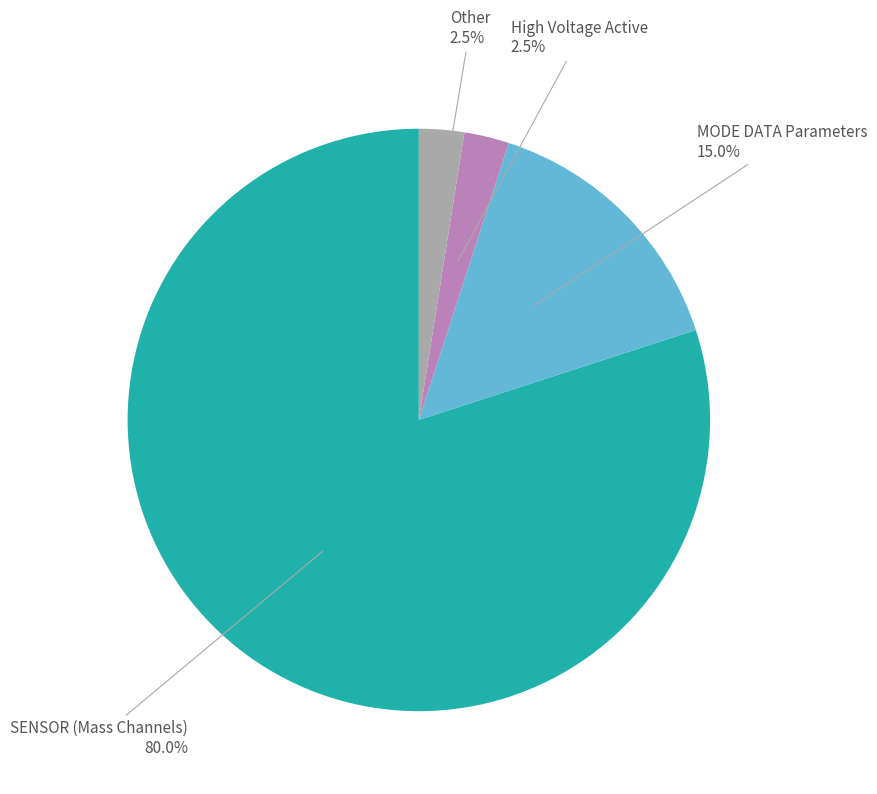

To the nearest percent, what is the average slice percentage?

25%